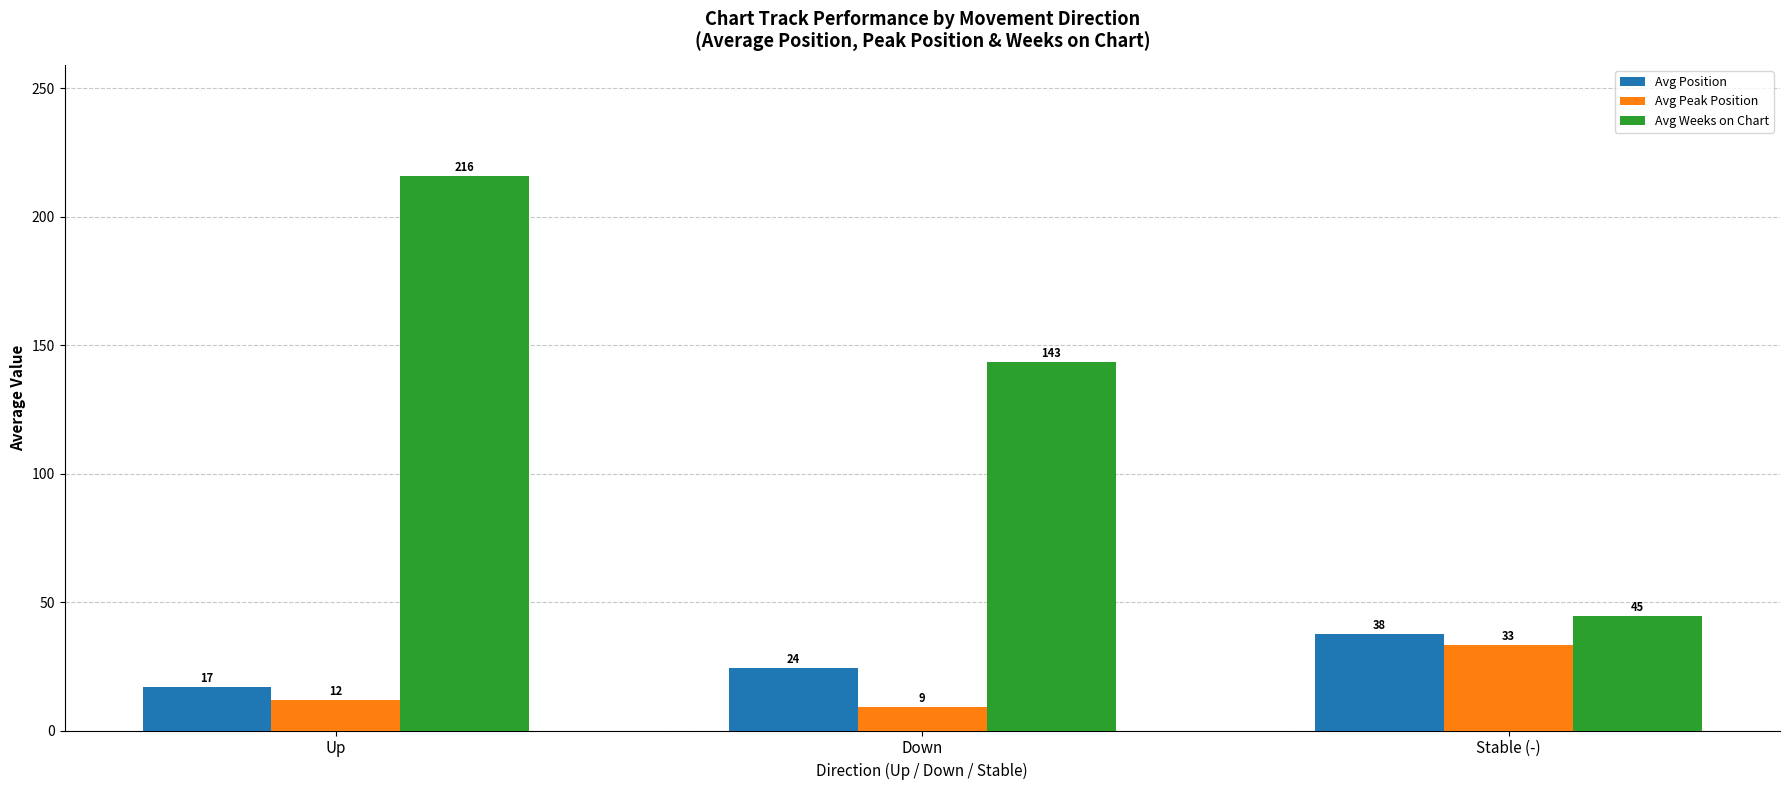

Is it true that Avg Peak Position equals 33.3 at Stable (-)?

True